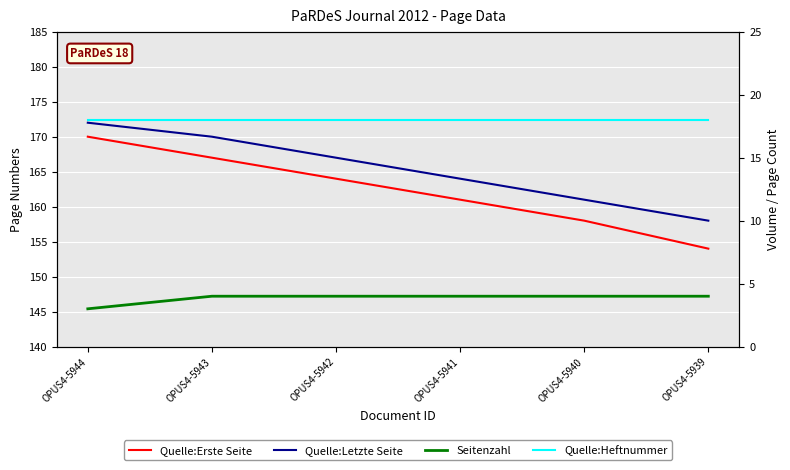

Is this an area chart (filled region under the line)?

No